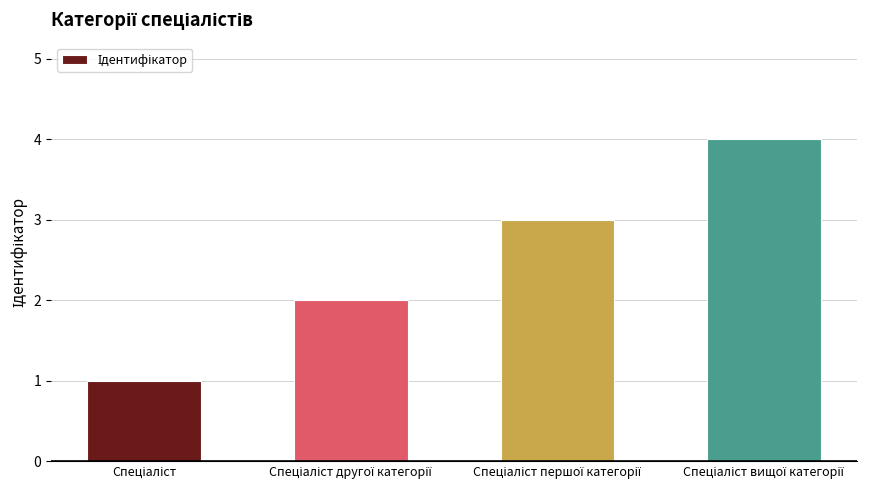

What is the difference between the maximum and minimum values?

3